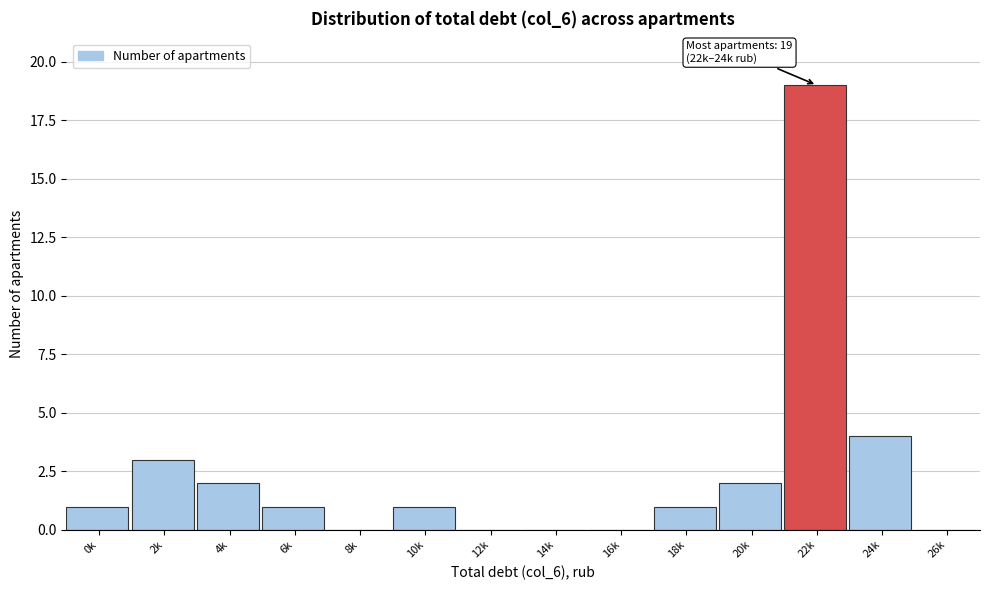

Reading left to right, transcribe all the data shown in this chart.

0k=1	2k=3	4k=2	6k=1	8k=0	10k=1	12k=0	14k=0	16k=0	18k=1	20k=2	22k=19	24k=4	26k=0